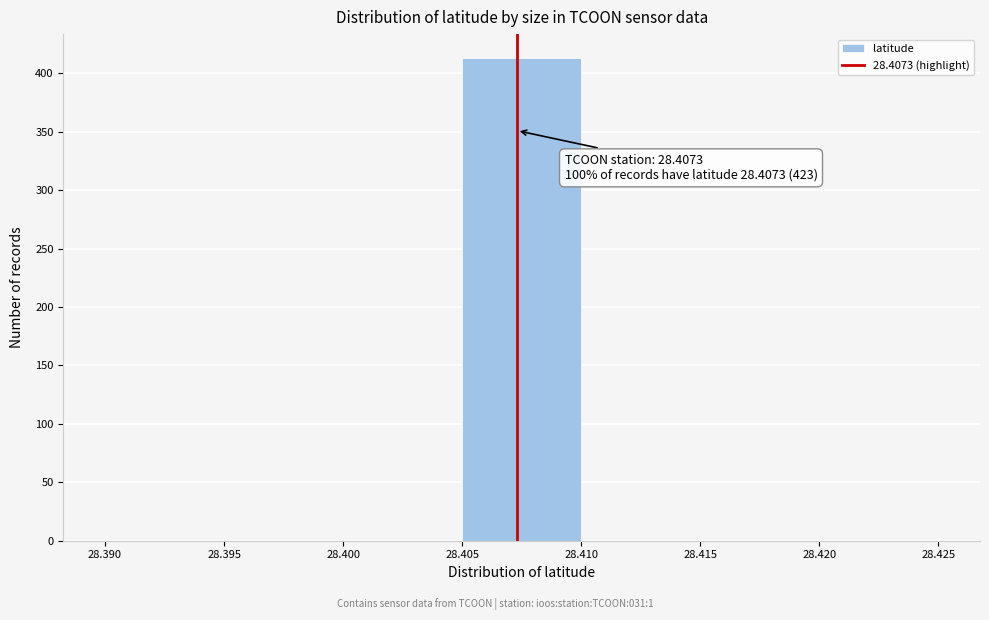

Which range on the x-axis has the tallest bar?

28.405 to 28.410